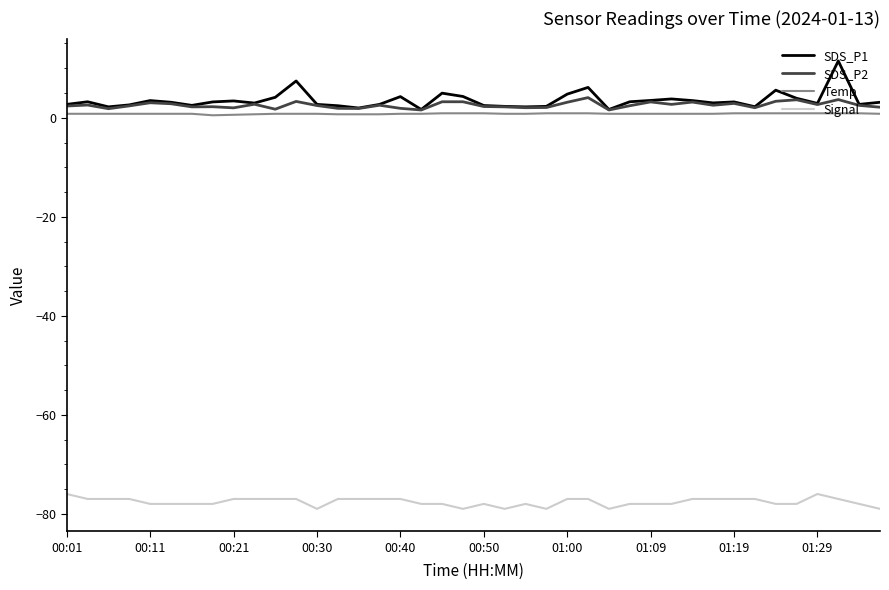

Which series has the largest range (max minus min)?

SDS_P1